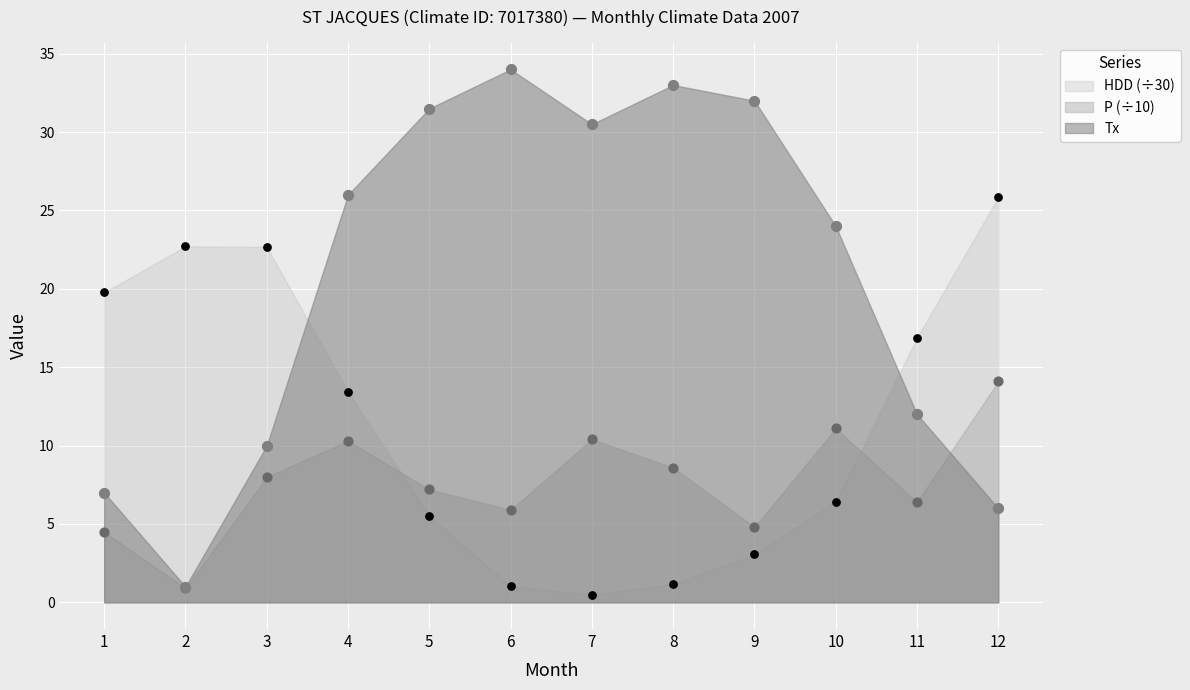

Which series reaches the maximum Y coordinate?

Tx